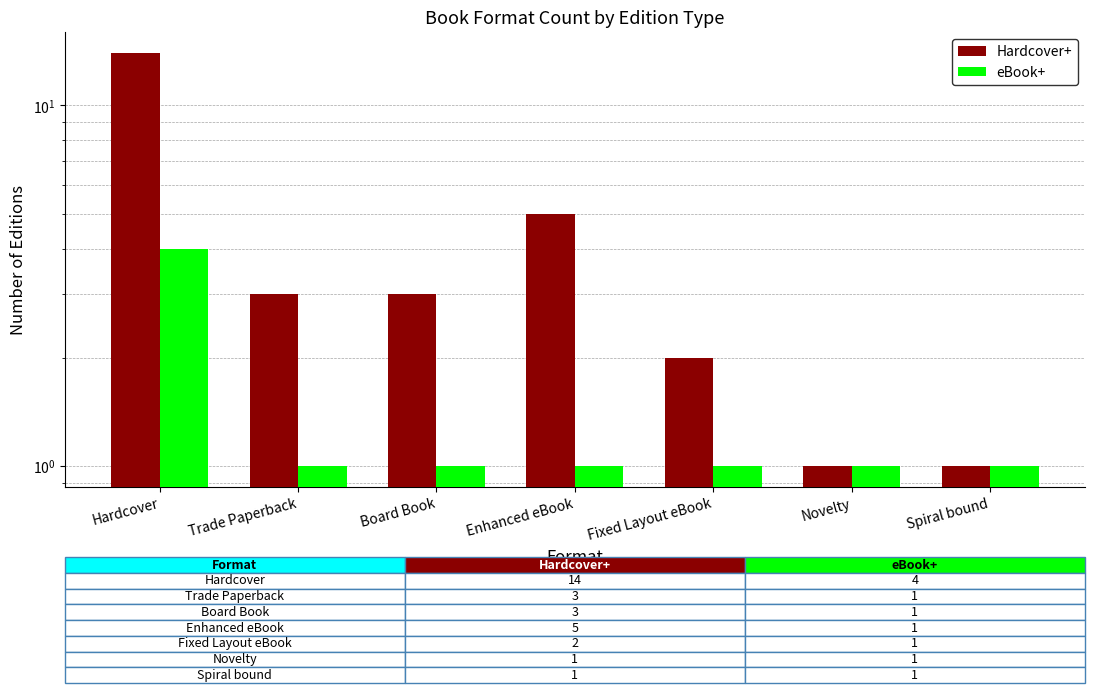

What is the sum of all eBook+ values?

10